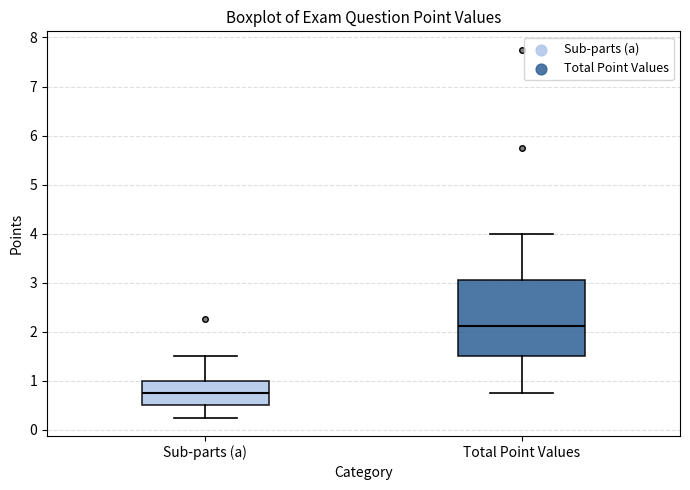

Comparing the boxes themselves (not the whiskers), which one is the tallest?

Total Point Values